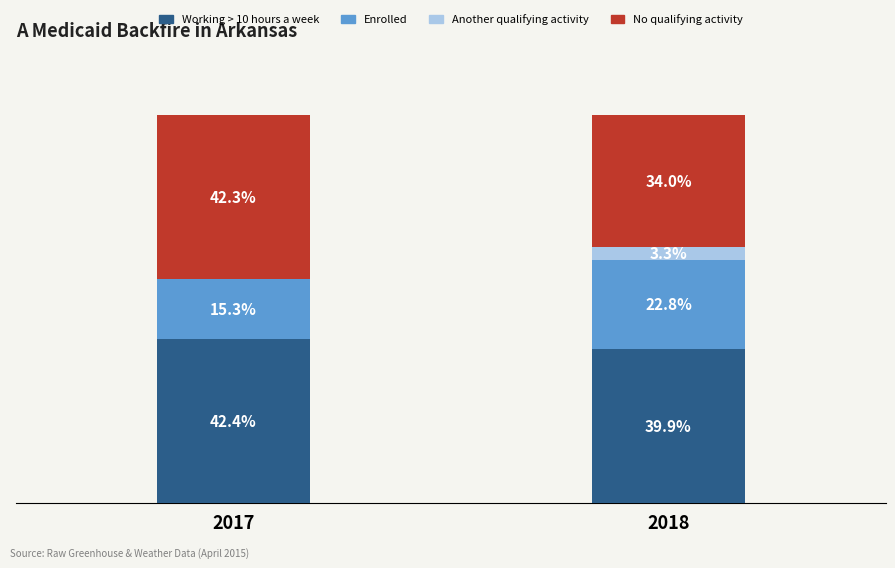

Does the chart contain stacked bars?

Yes